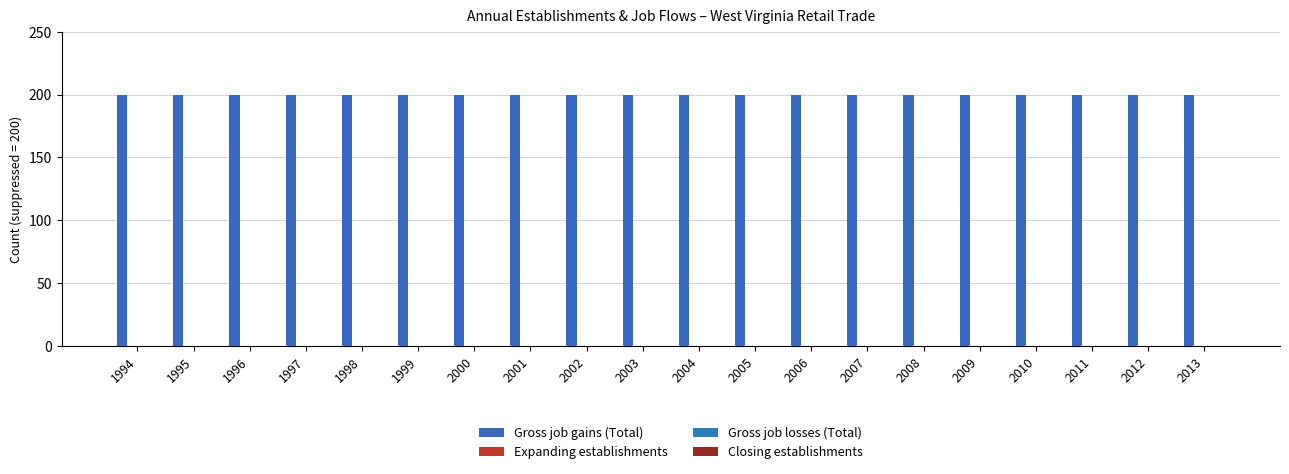

Is it true that Gross job gains (Total) equals 80 at 2002?

False